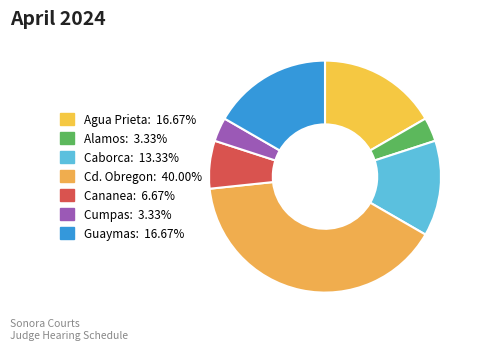

Is it true that Cd. Obregon is 40% of the pie?

True